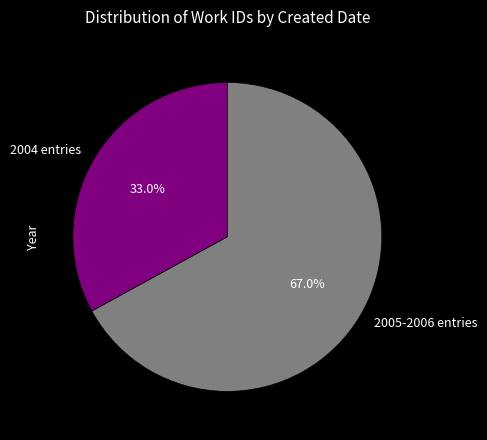

Which category has the biggest portion of the pie?

2005-2006 entries